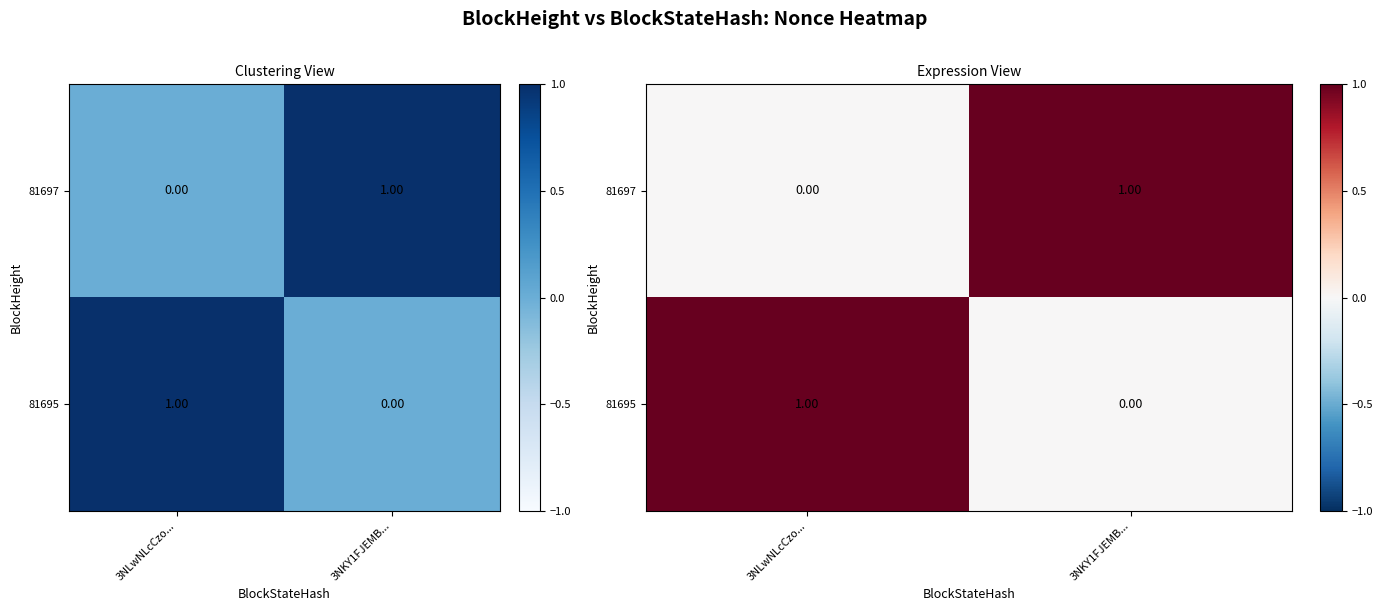

What is the greatest value displayed?

1